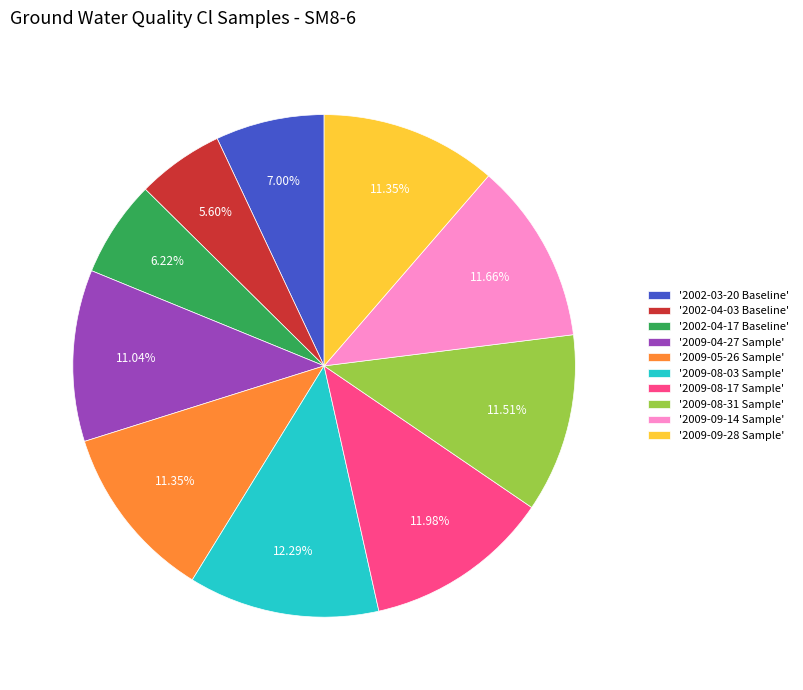

How many segments does this pie chart have?

10